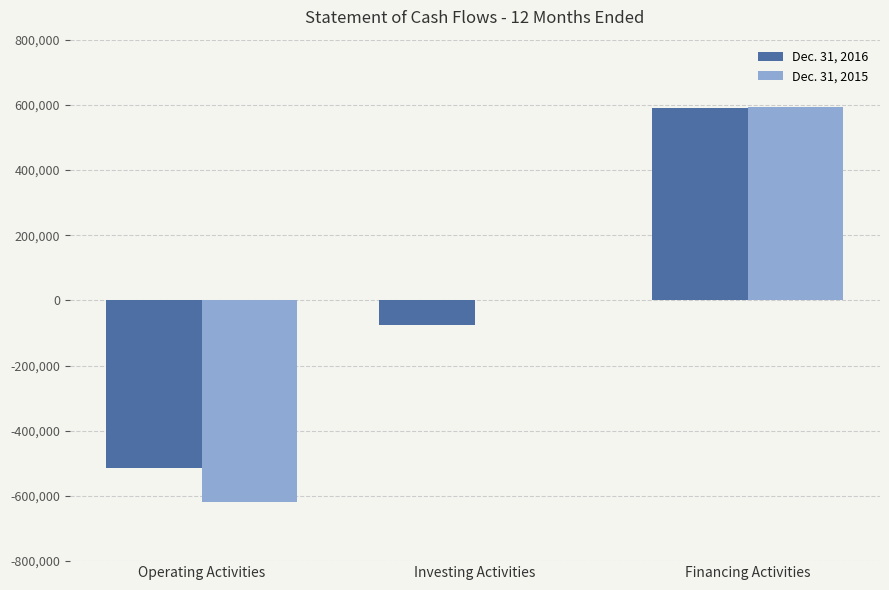

The value of Dec. 31, 2015 at Investing Activities is -570740. True or false?

False